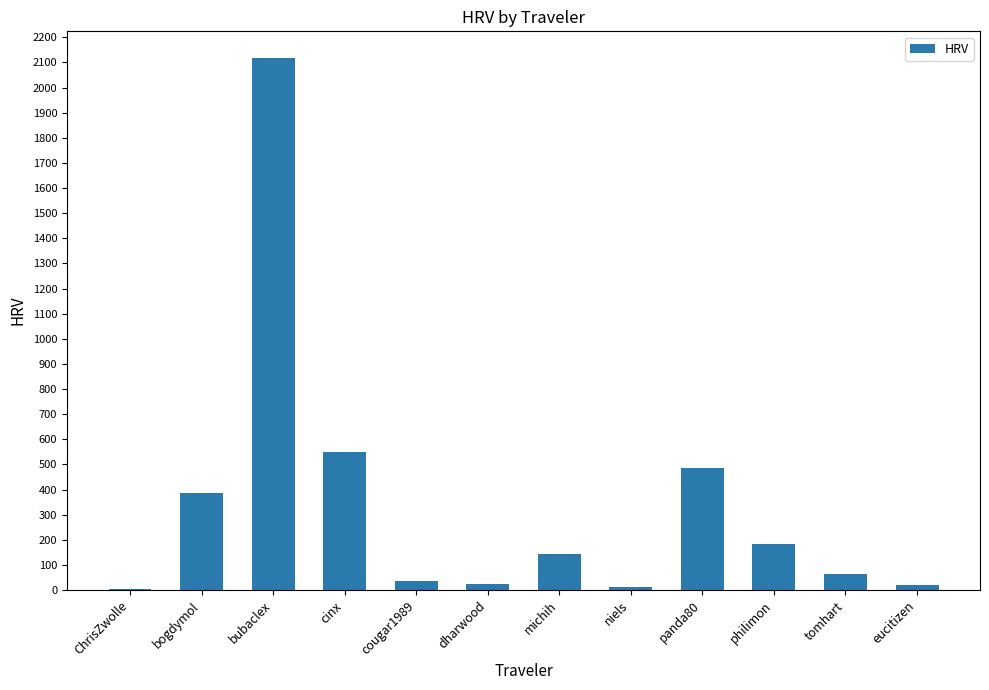

True or false: the data shows 138.8 at cinx.

False